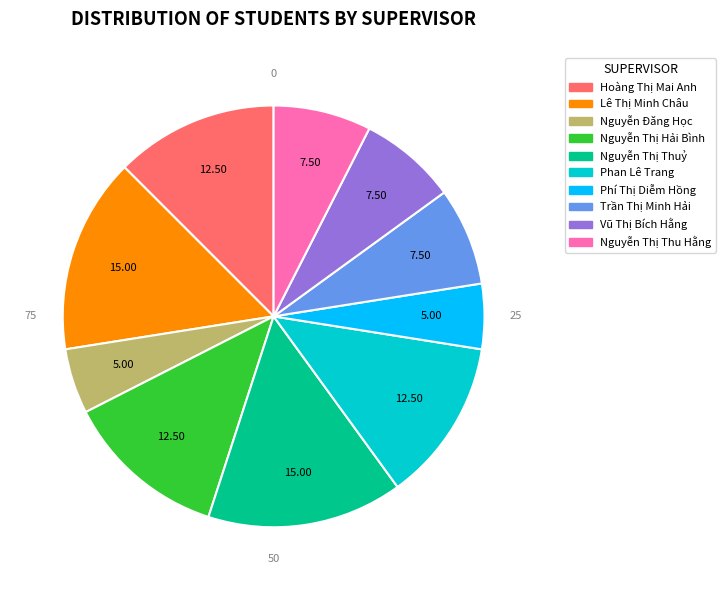

Is Phí Thị Diễm Hồng the majority of the pie?

No